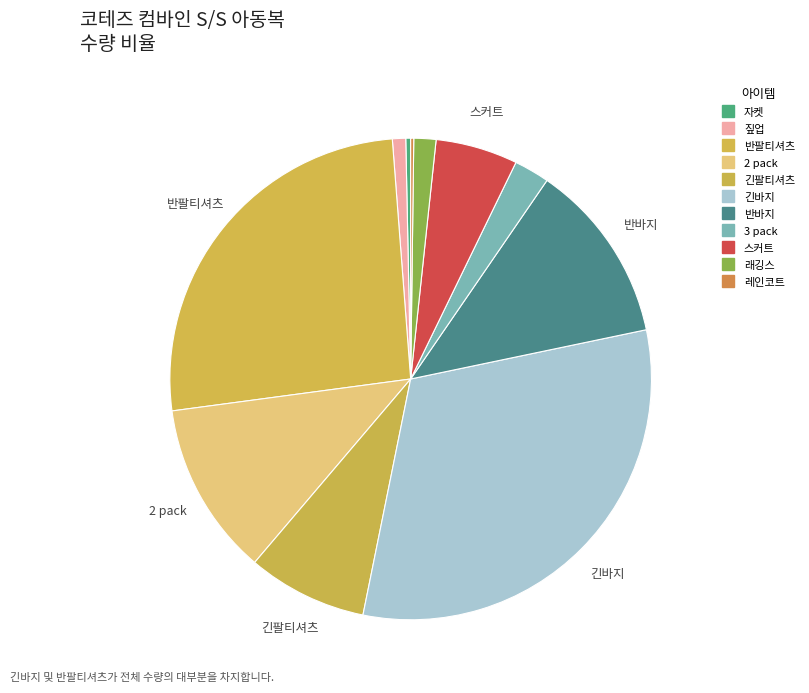

What percentage is the 긴팔티셔츠 slice, to the nearest percent?

8%